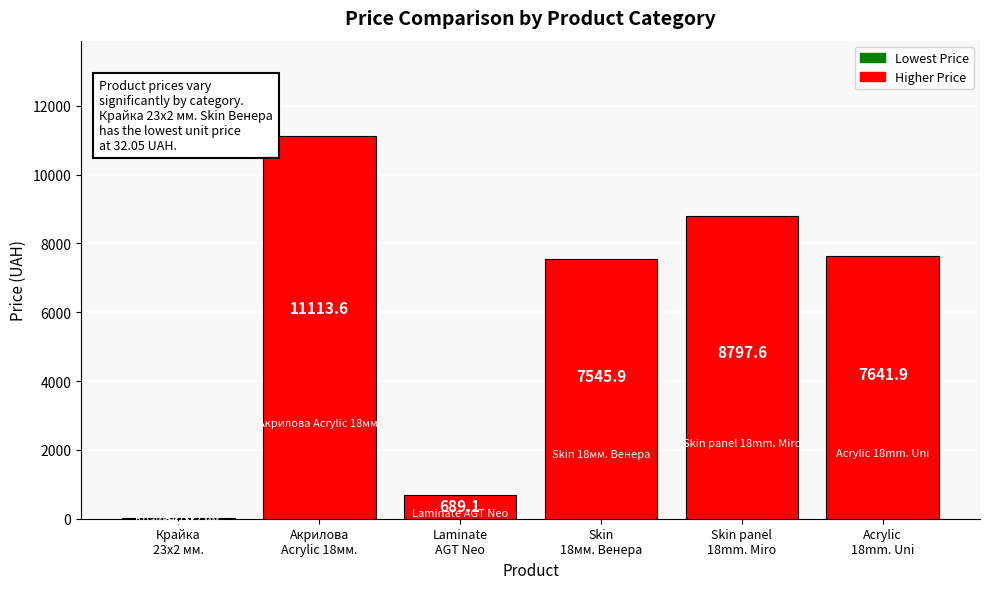

What is the sum of the values at Акрилова
Acrylic 18мм. and Acrylic
18mm. Uni?

18755.4